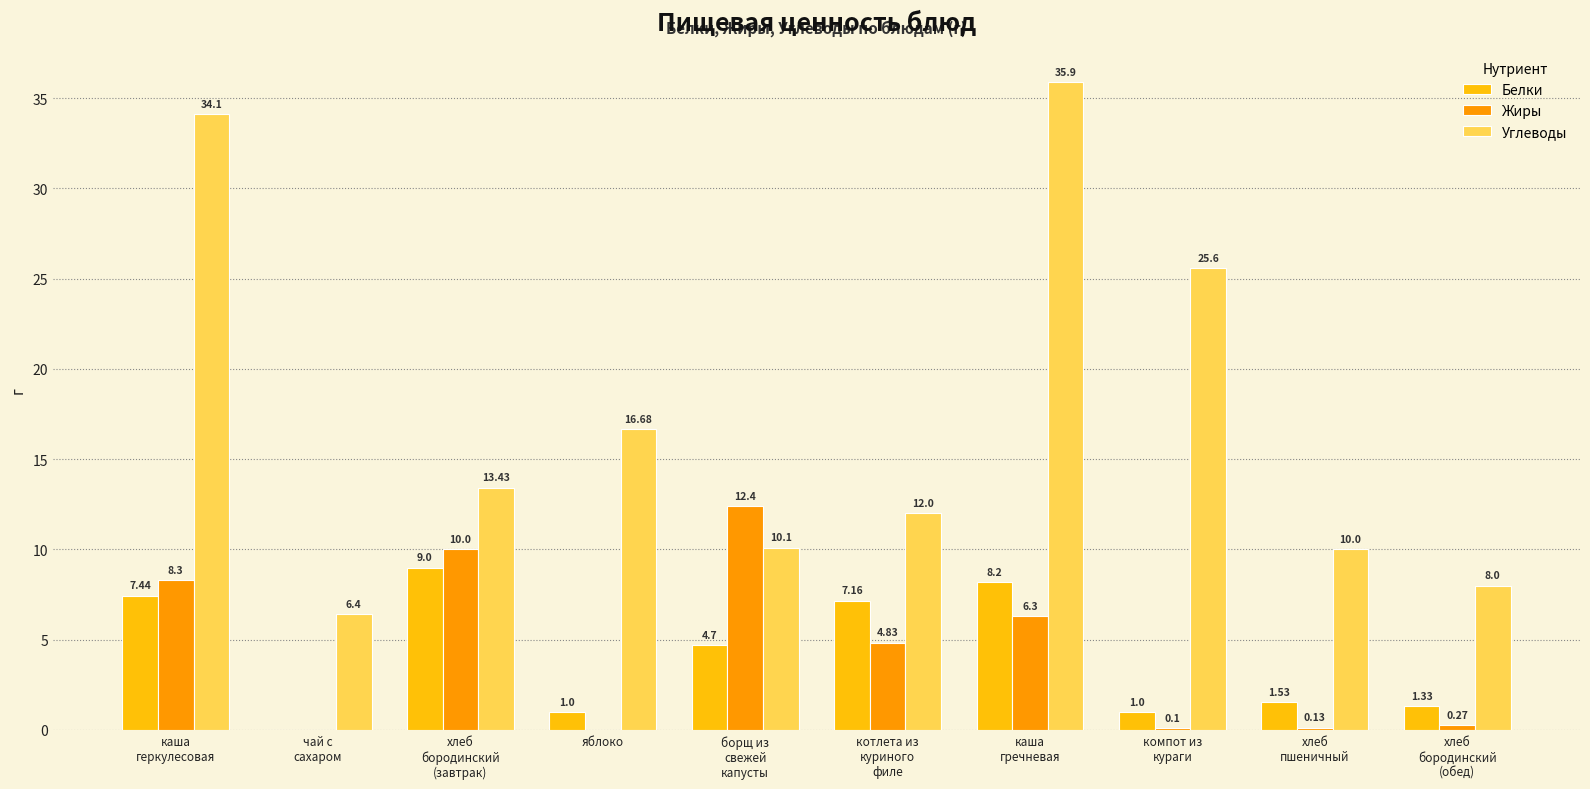

At which label does Углеводы reach its peak?

каша
гречневая